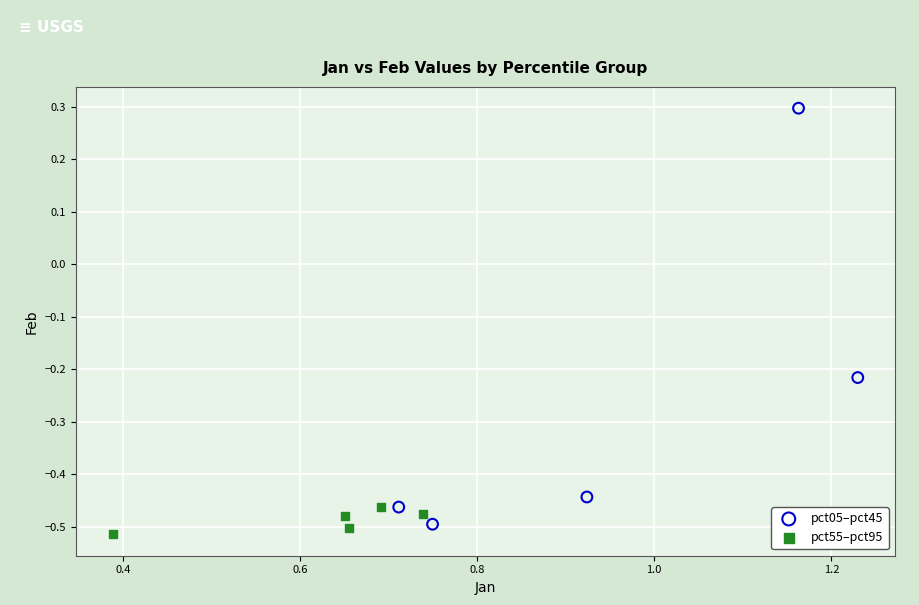

Which series has the widest spread of Y values?

pct05–pct45